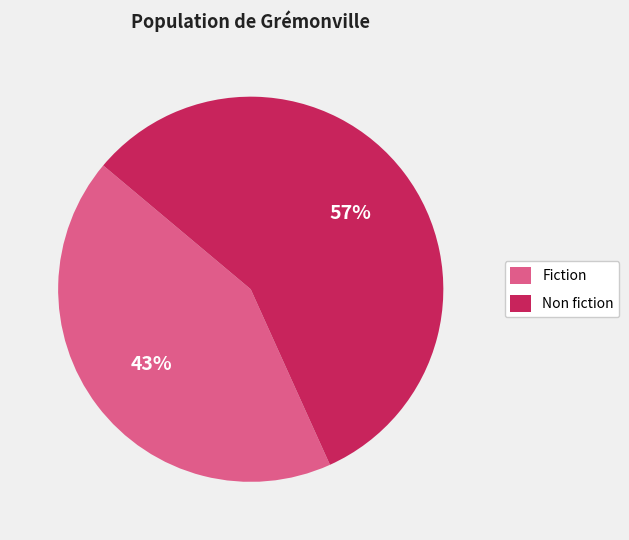

To the nearest percent, what is the difference between the largest and smallest slice percentages?

14%